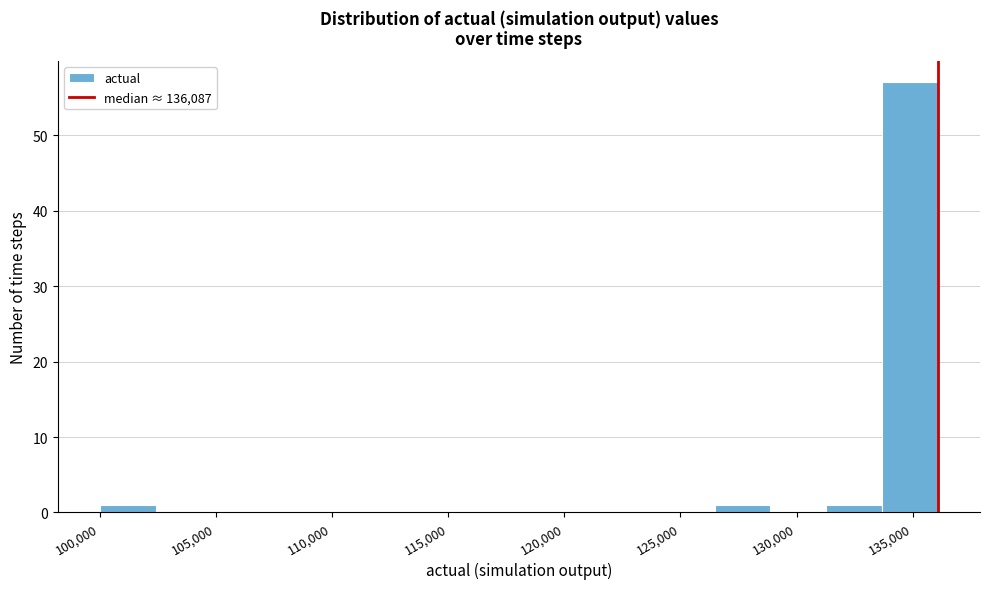

How tall is the bar that spans 126500 to 129000 on the x-axis? Neither the bar edges nor the heights are printed on the chart, so give them approximately, as read against the axes.

1